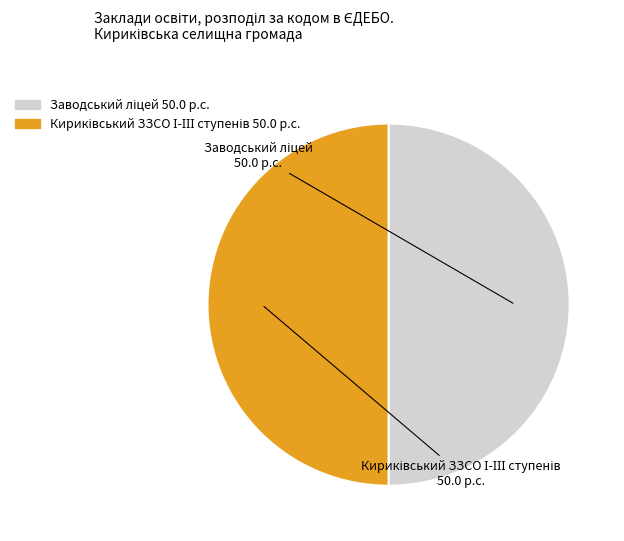

Count the number of slices in the pie.

2